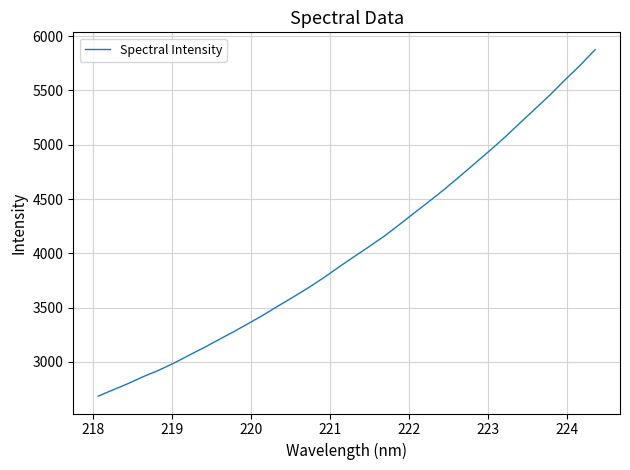

Reading left to right, transcribe all the data shown in this chart.

2685.0	2743.9	2801.9	2865.3	2922.5	2987.3	3059.6	3130.8	3205.4	3279.3	3356.6	3436.3	3520.5	3602.7	3687.8	3779.0	3876.8	3970.8	4063.8	4159.9	4265.7	4374.4	4481.9	4592.0	4708.9	4827.5	4946.7	5069.3	5200.4	5329.3	5458.6	5598.0	5731.4	5875.7